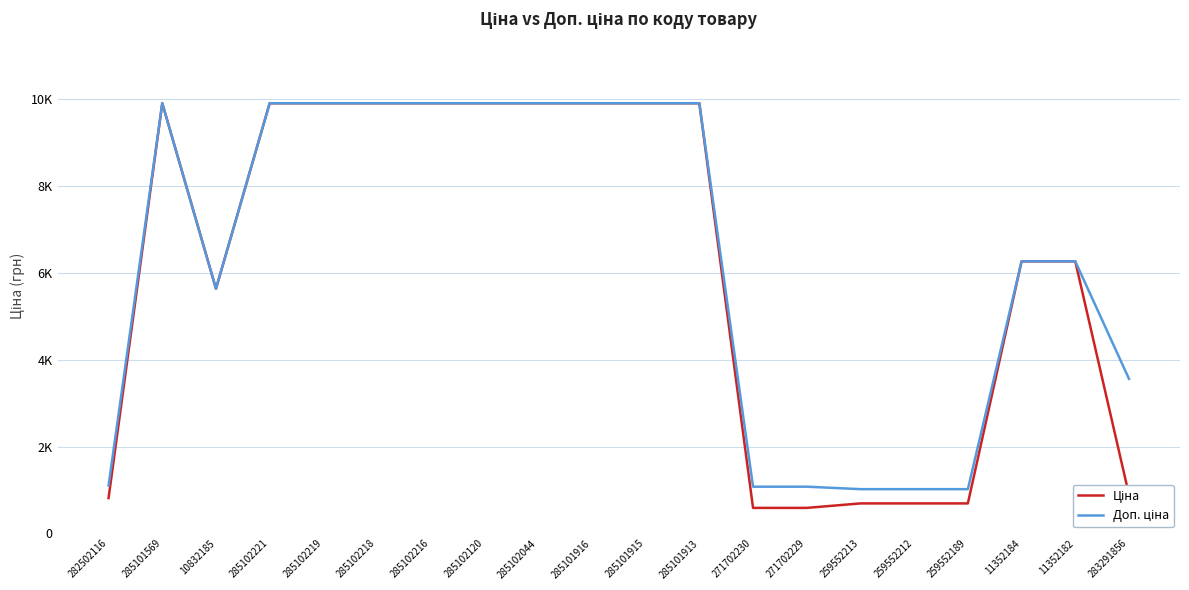

Does the chart display data point markers on the line(s)?

No